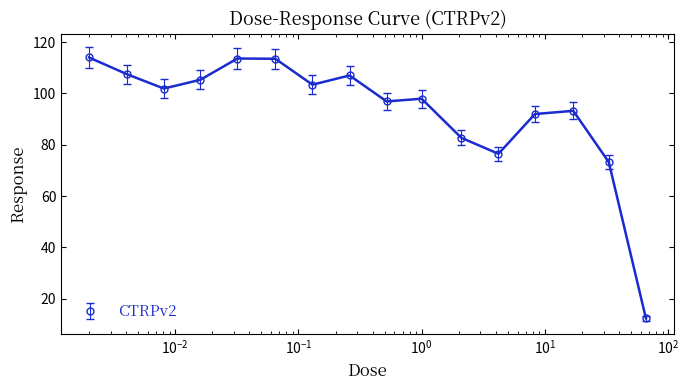

What is the maximum value shown in the chart?

114.0